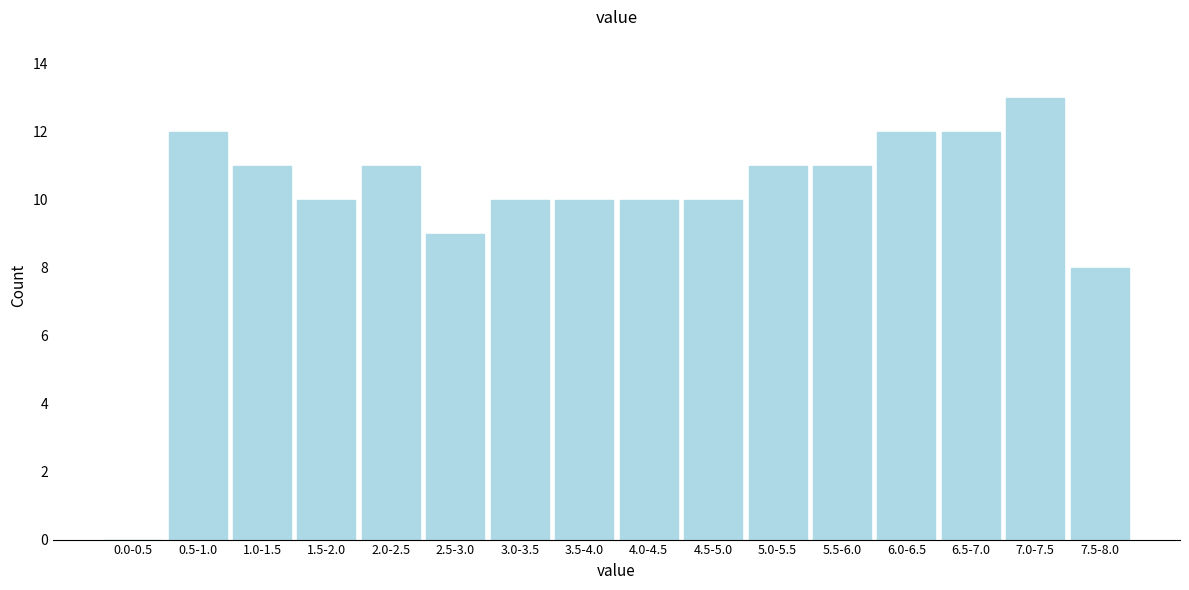

Reading left to right, what are all the values shown in this chart?

0.0-0.5=0	0.5-1.0=12	1.0-1.5=11	1.5-2.0=10	2.0-2.5=11	2.5-3.0=9	3.0-3.5=10	3.5-4.0=10	4.0-4.5=10	4.5-5.0=10	5.0-5.5=11	5.5-6.0=11	6.0-6.5=12	6.5-7.0=12	7.0-7.5=13	7.5-8.0=8